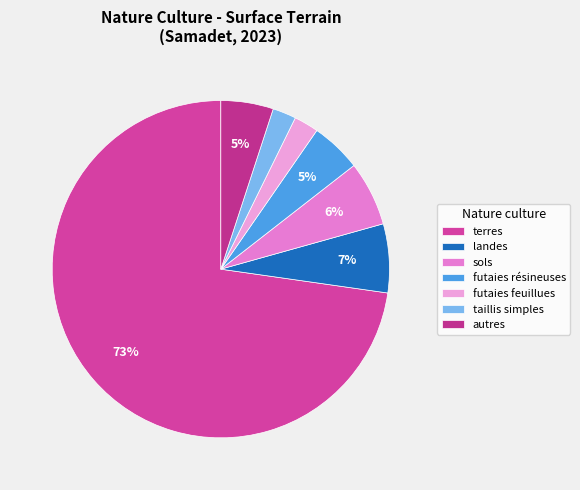

Count the number of slices in the pie.

7